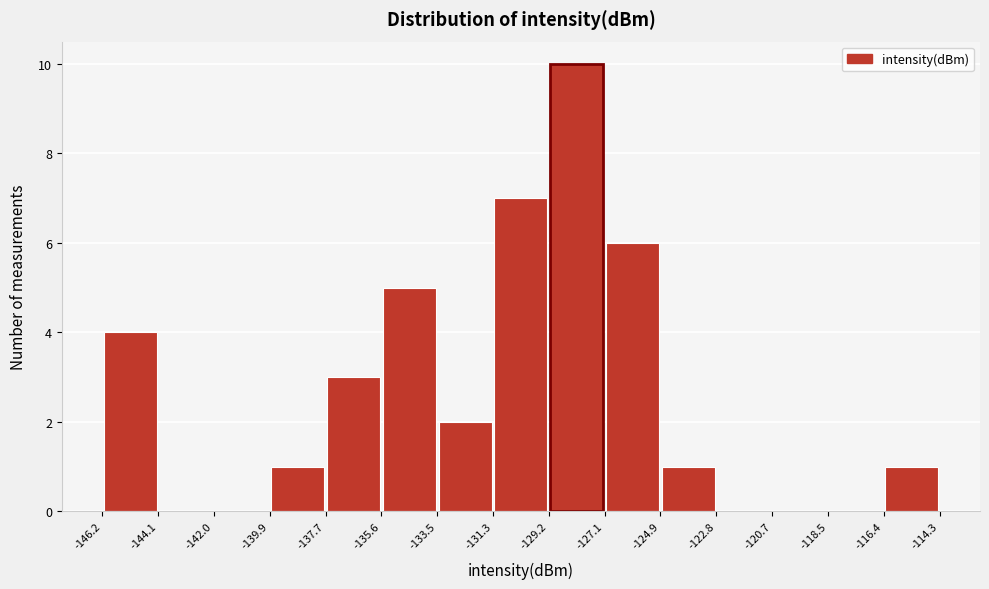

Which range on the x-axis has the tallest bar?

-129.2 to -127.1